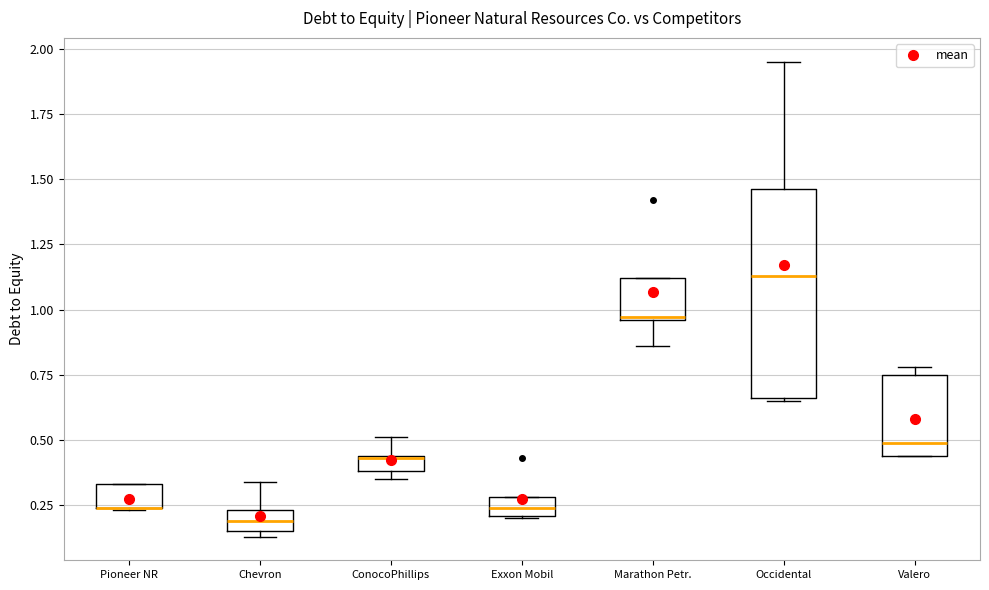

Where is the lower edge of the box for Pioneer NR on the y-axis? The values are not printed on the chart, so give them approximately, as read against the axis.

0.25